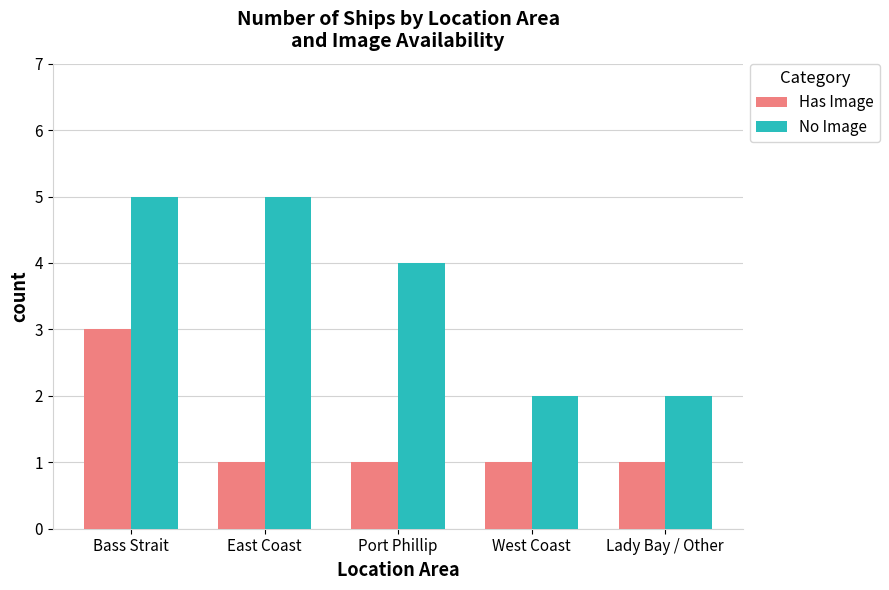

The Has Image series shows 1 at West Coast. True or false?

True